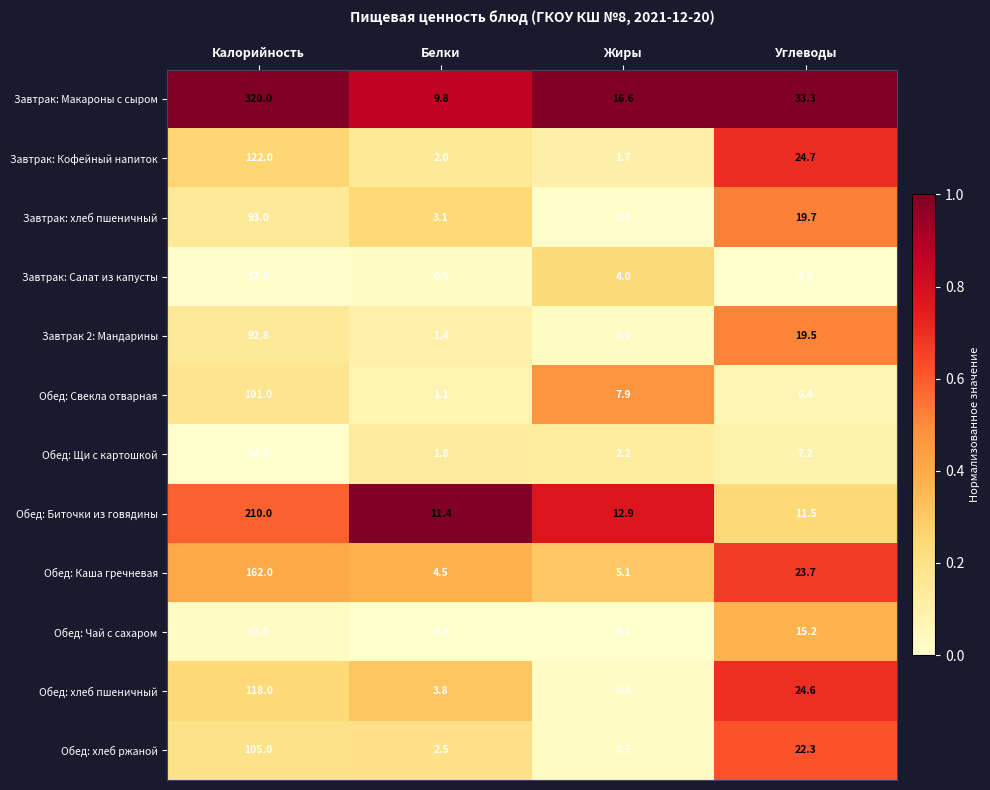

List the series in order of their peak value, highest first.

Завтрак: Макароны с сыром, Обед: Биточки из говядины, Обед: Каша гречневая, Завтрак: Кофейный напиток, Обед: хлеб пшеничный, Обед: хлеб ржаной, Обед: Свекла отварная, Завтрак: хлеб пшеничный, Завтрак 2: Мандарины, Обед: Чай с сахаром, Завтрак: Салат из капусты, Обед: Щи с картошкой